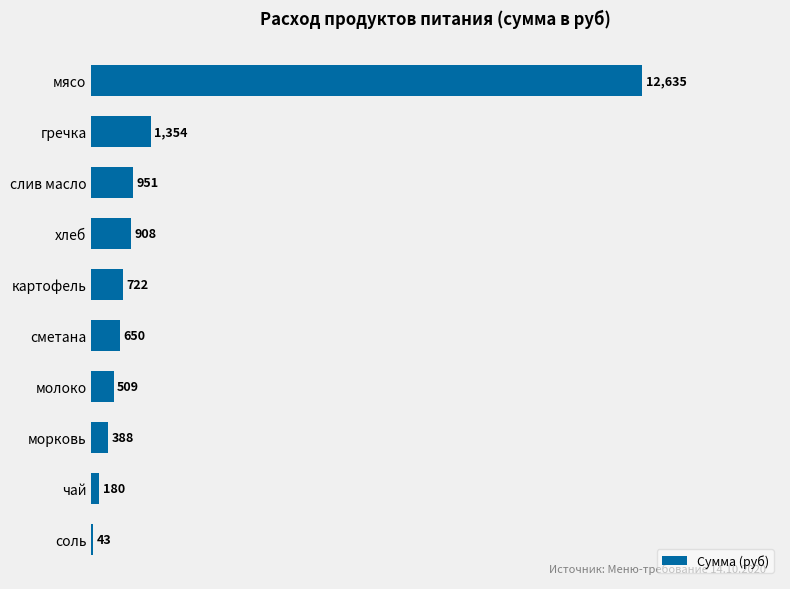

At which label is the value closest to 6339?

гречка